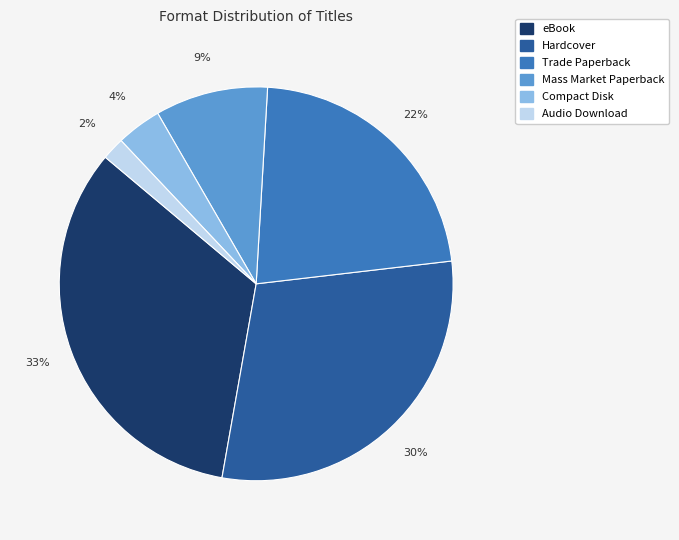

Does Compact Disk account for over 50% of the chart?

No